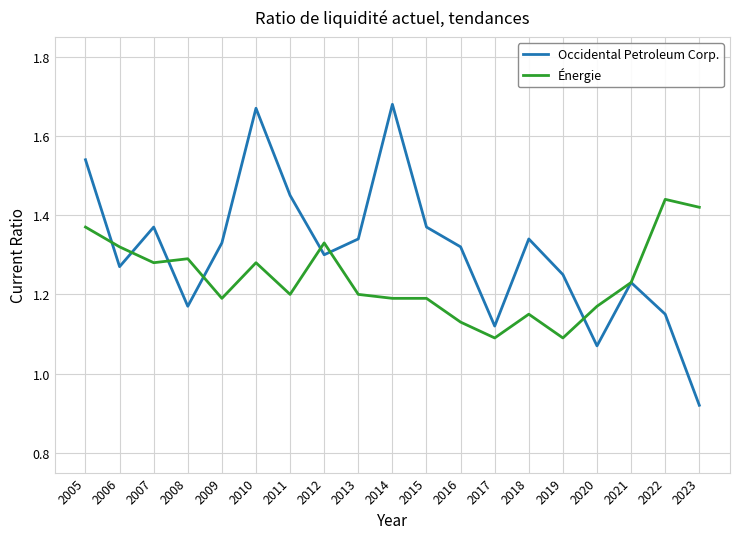

What are all the series names shown in the legend?

Occidental Petroleum Corp., Énergie